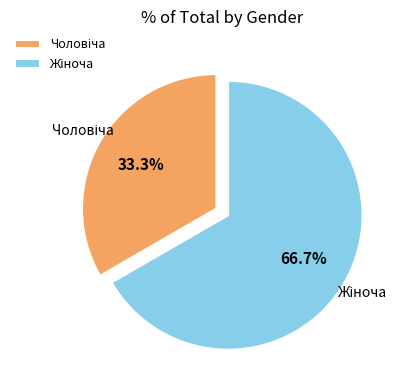

Does any single category account for the majority?

Yes